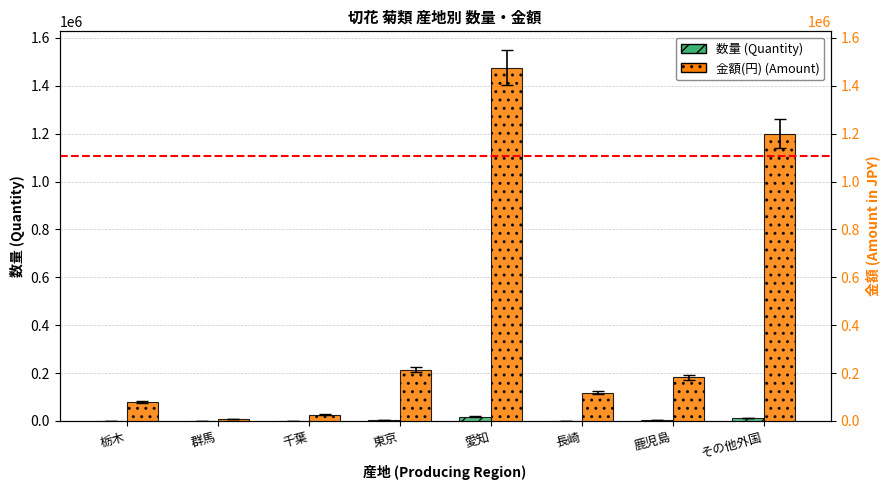

What are all the series names shown in the legend?

数量, 金額(円)